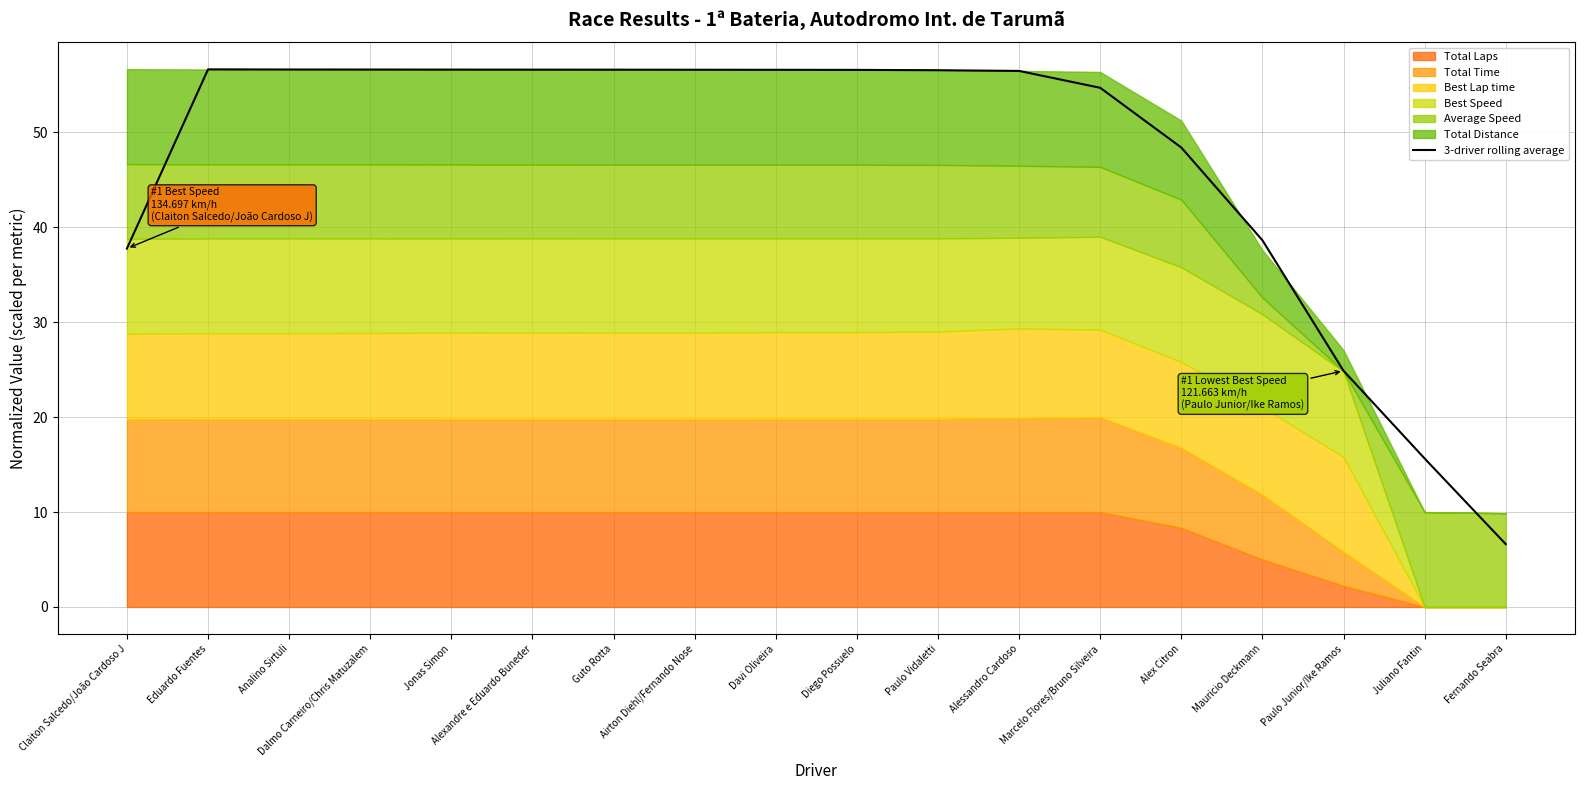

How many values are below 56?

7